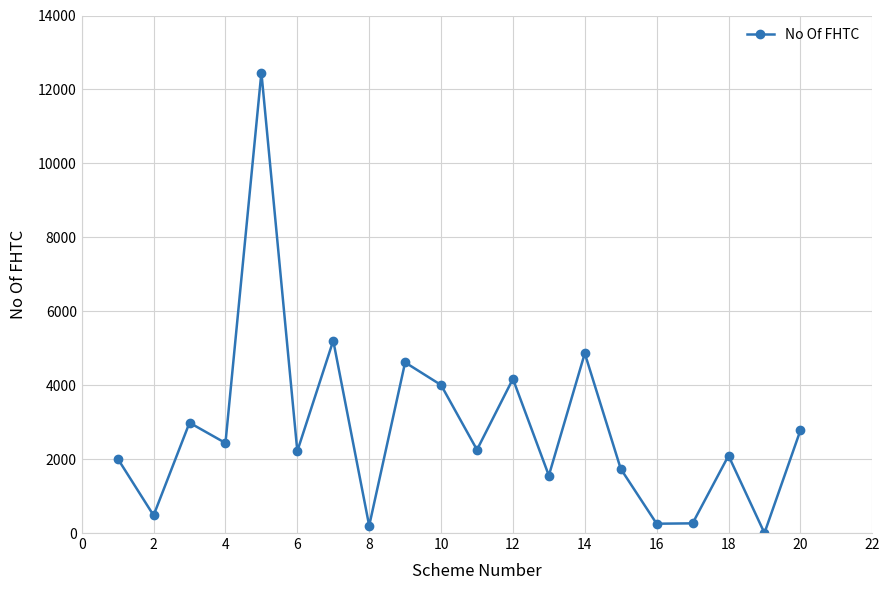

What is the average value?

2828